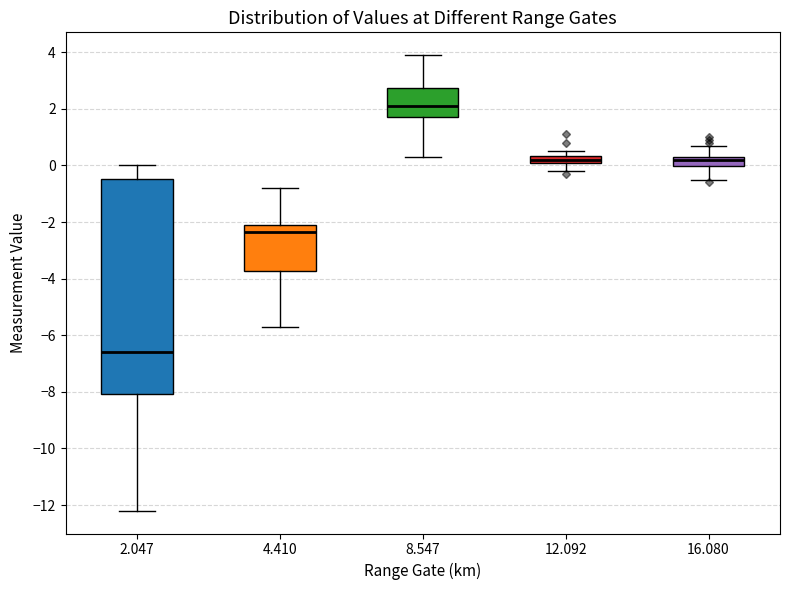

Which box is the tallest, from its lower edge to its upper edge?

2.047